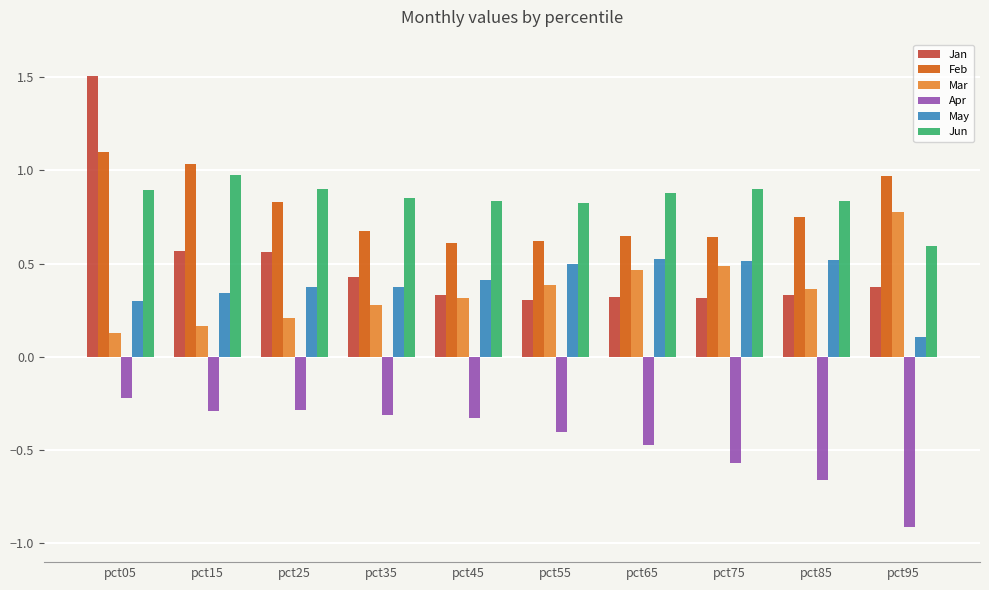

True or false: Jan has a value of 0.3 at pct65.

True